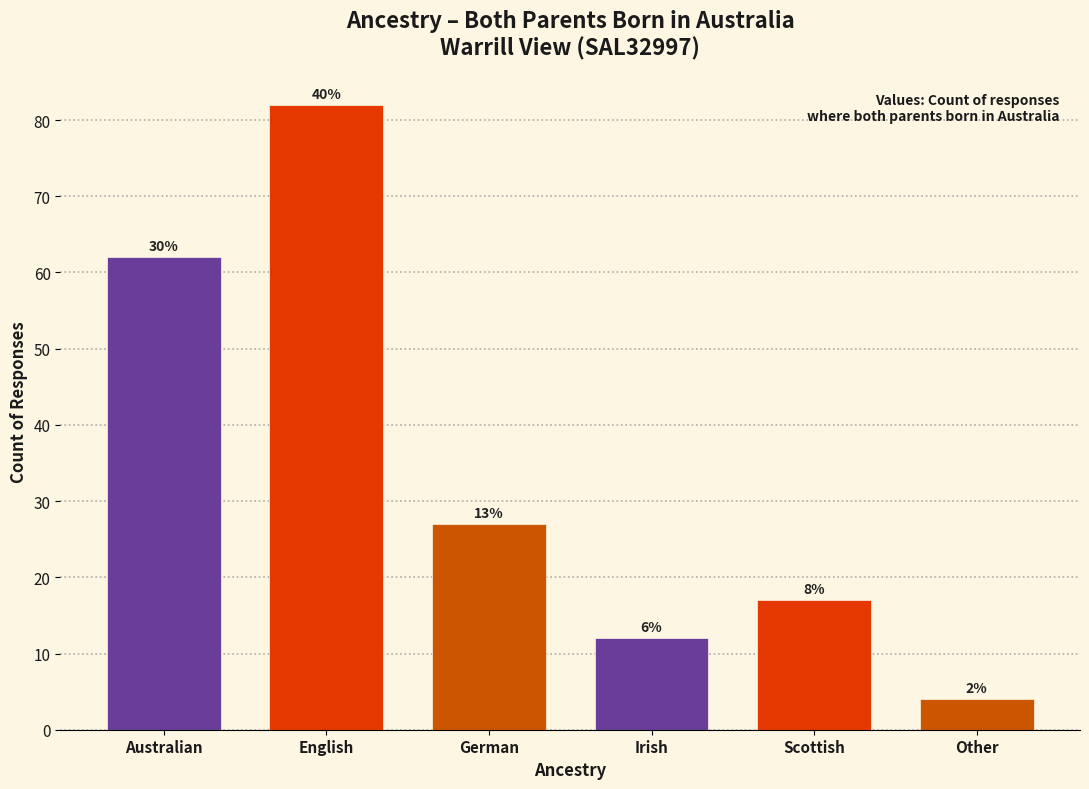

How many bars are there in total?

6